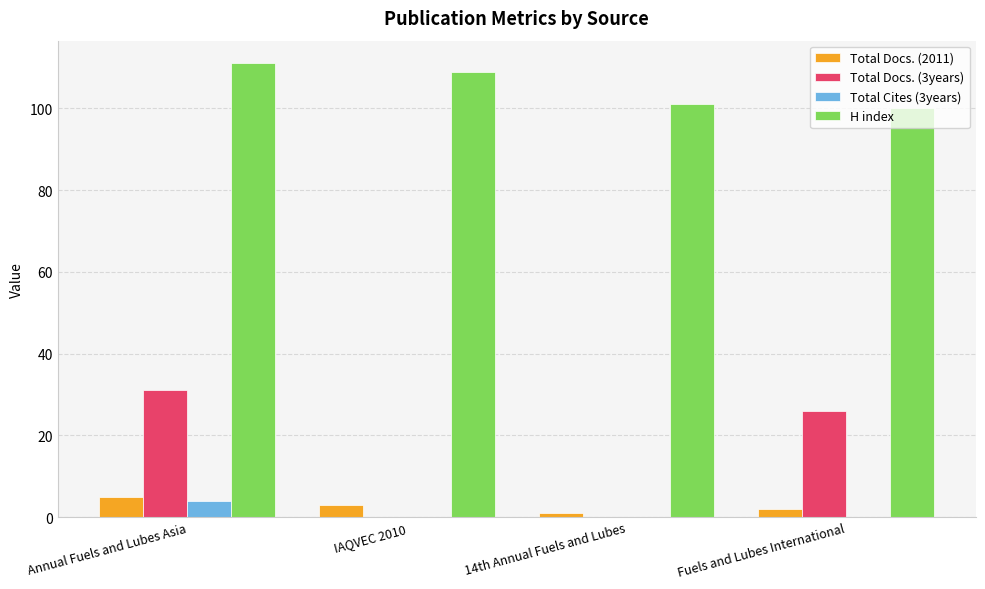

What is the average value of the Total Cites (3years) series?

1